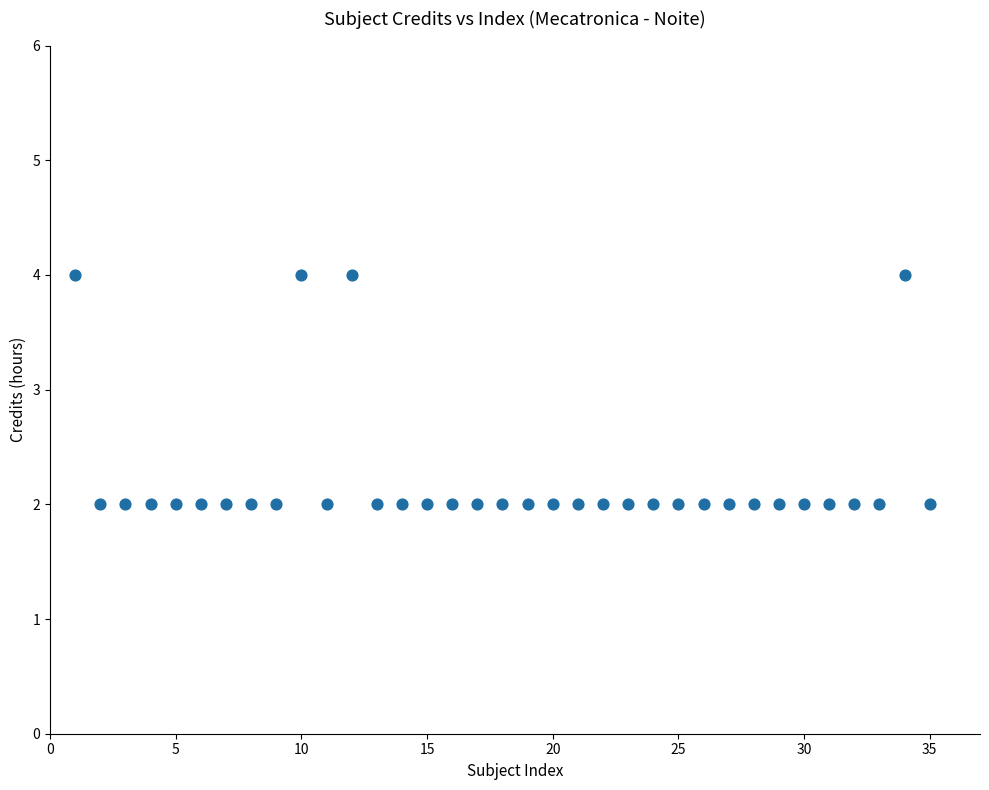

What is the range of X values (max minus min)?

34